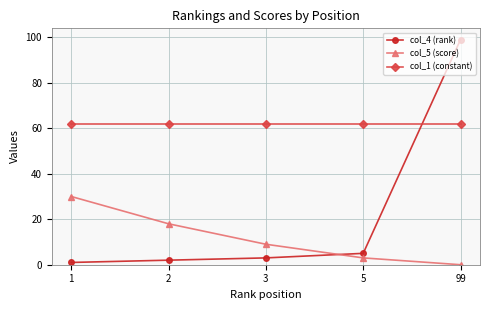

Reading left to right, extract all data points from this chart.

col_4 (rank): 1	2	3	5	99
col_5 (score): 30	18	9	3	0
col_1 (constant): 62	62	62	62	62